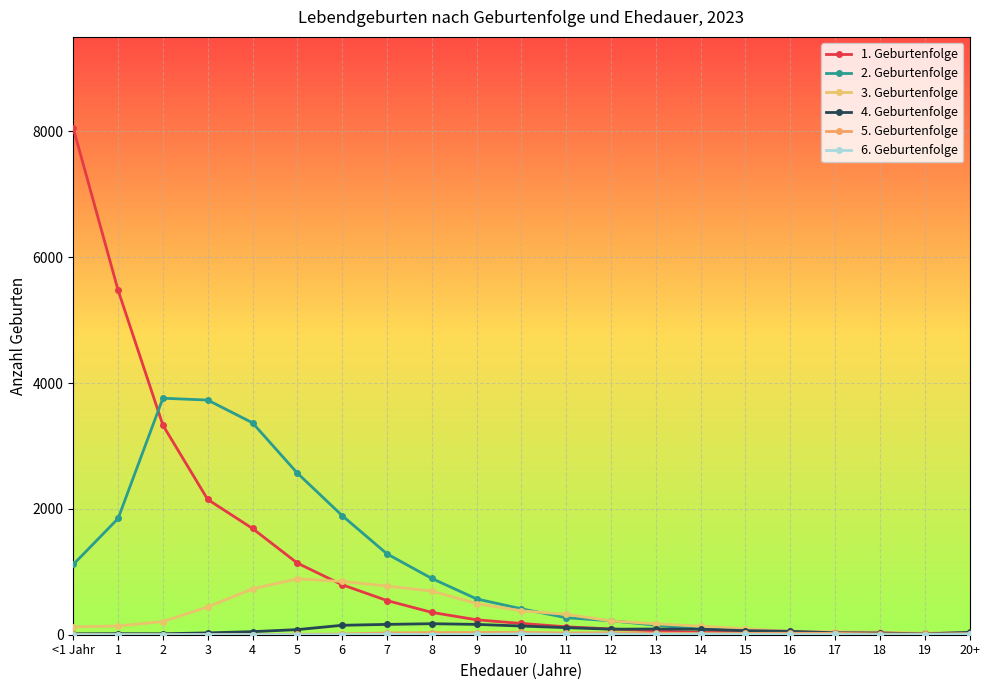

What is the highest value of the 1. Geburtenfolge series?

8049